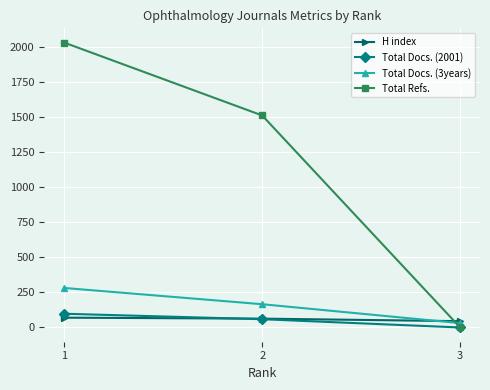

The value of Total Docs. (3years) at 1 is 413. True or false?

False